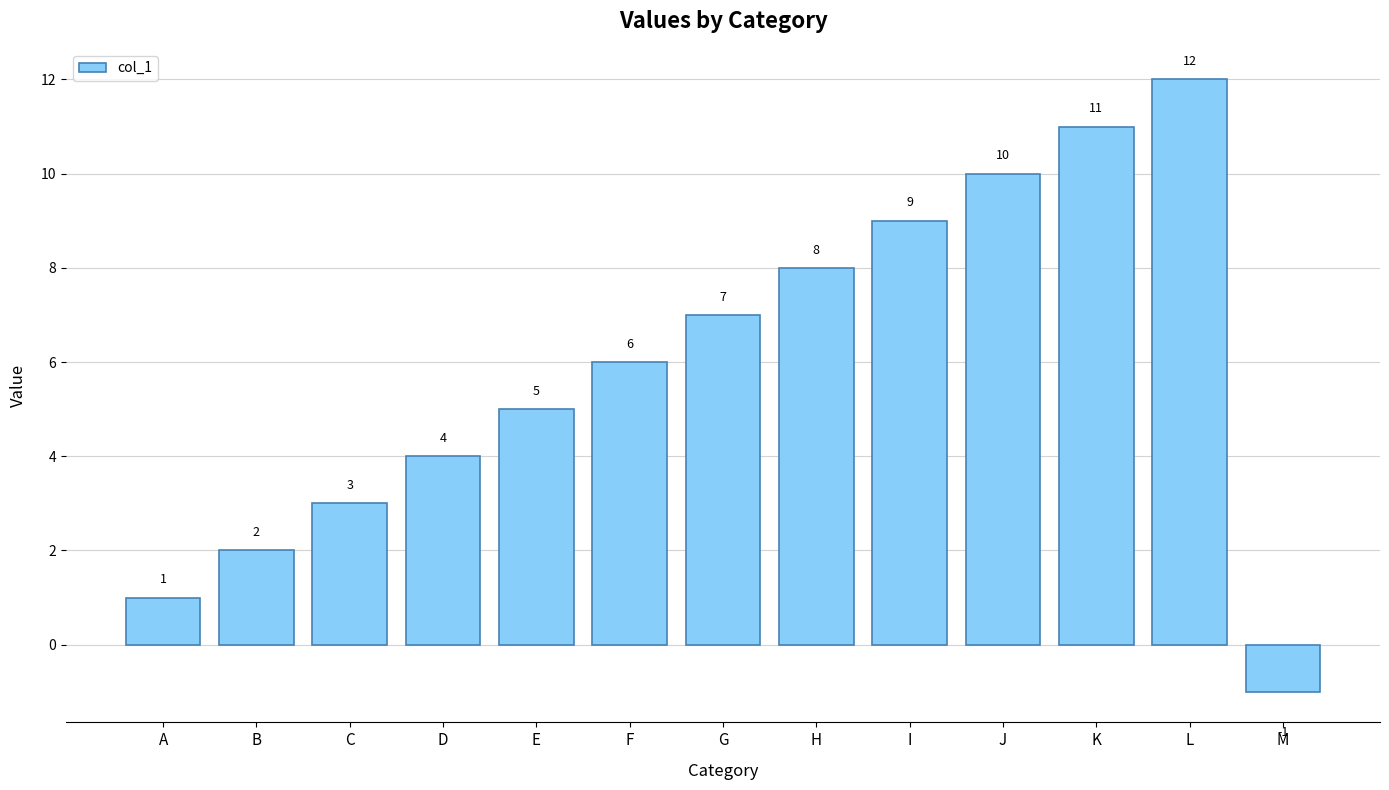

The value at F is 6. True or false?

True